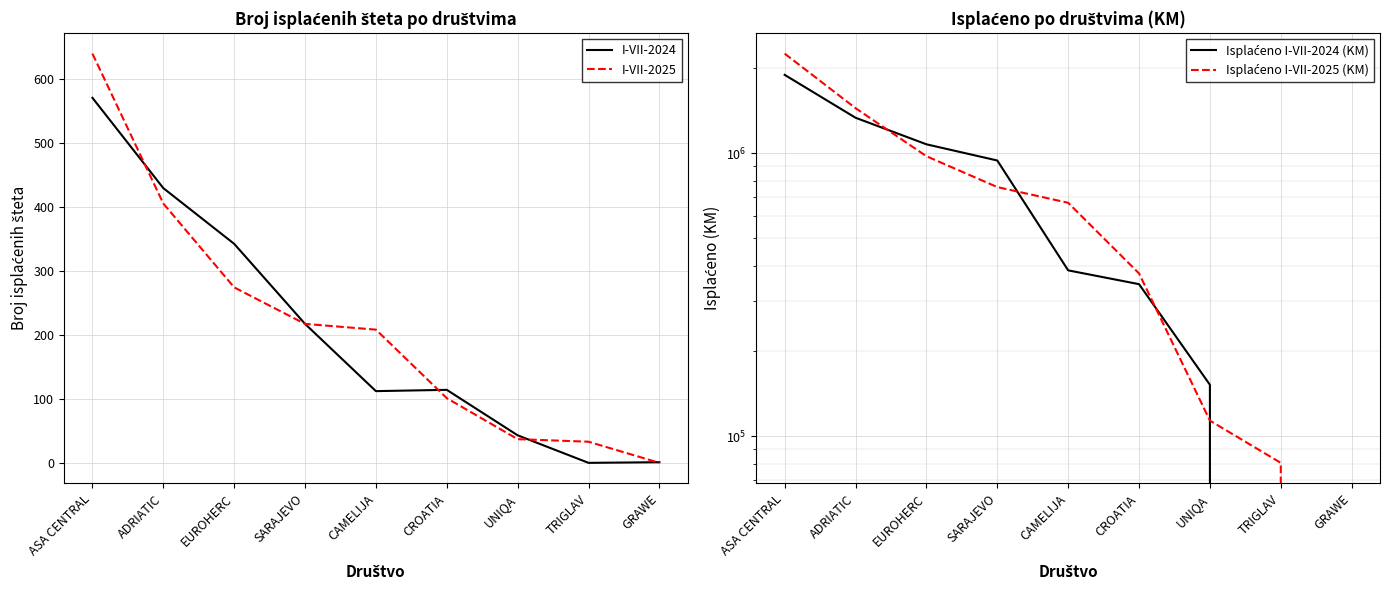

In I-VII-2024, how many points are higher than both neighbors (excluding endpoints)?

1